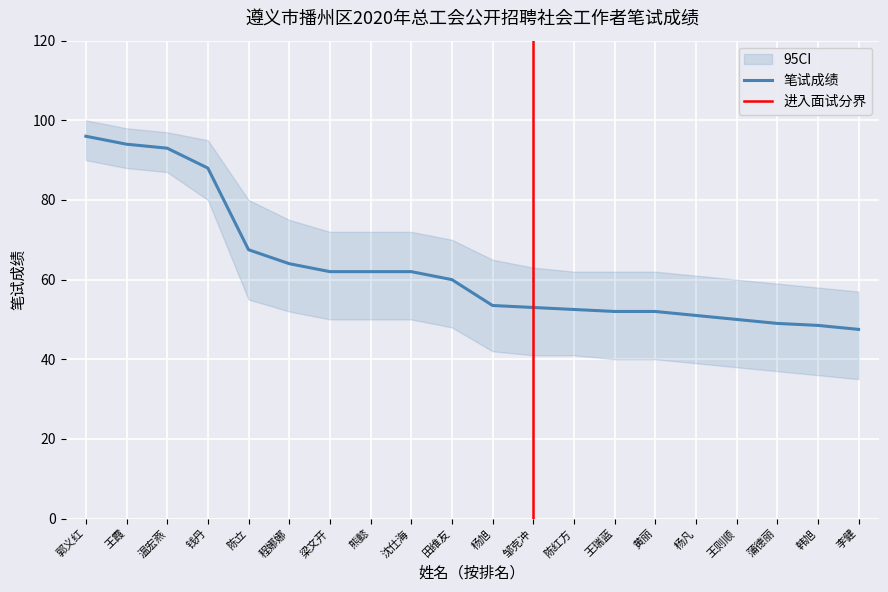

What value does the data have at 杨旭?

53.5